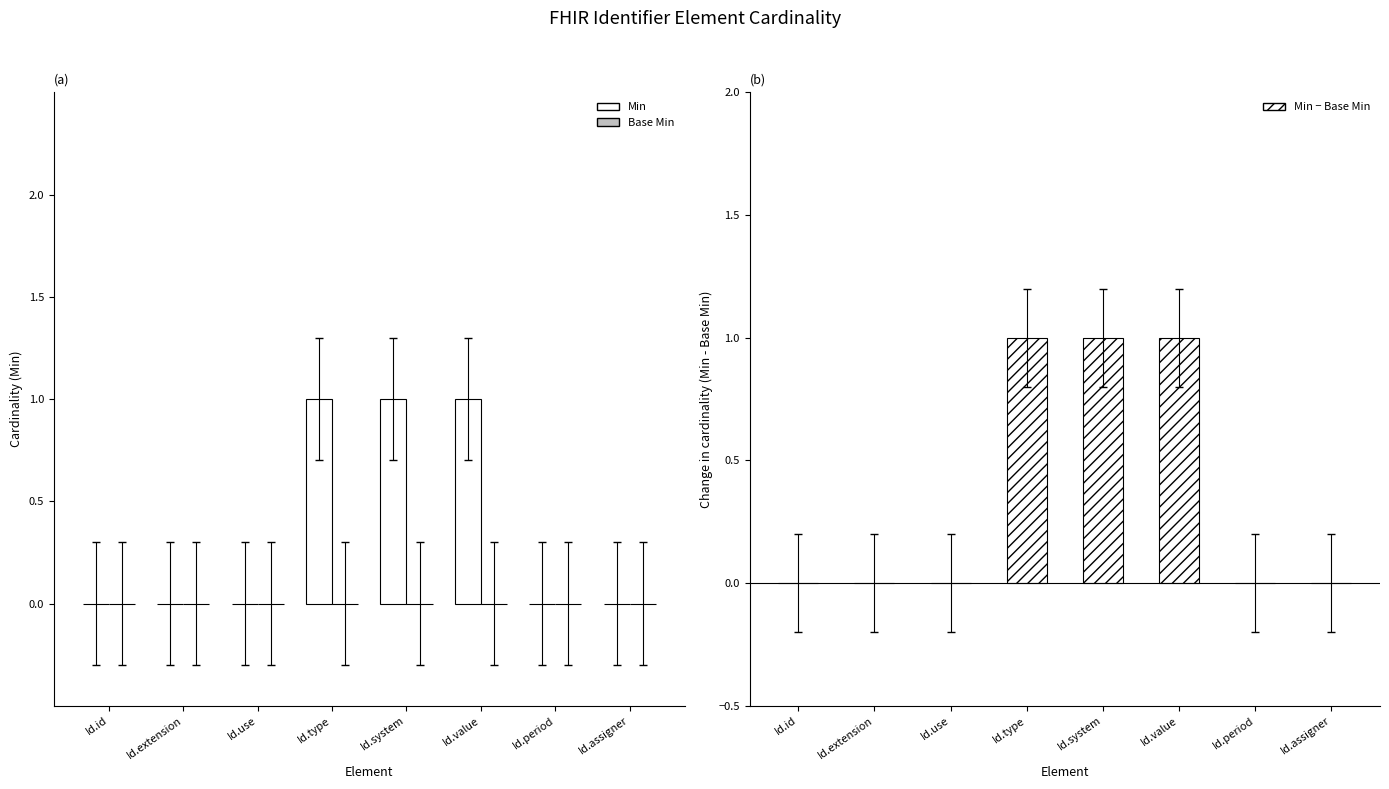

What are all the series names shown in the legend?

Min, Base Min, Min - Base Min